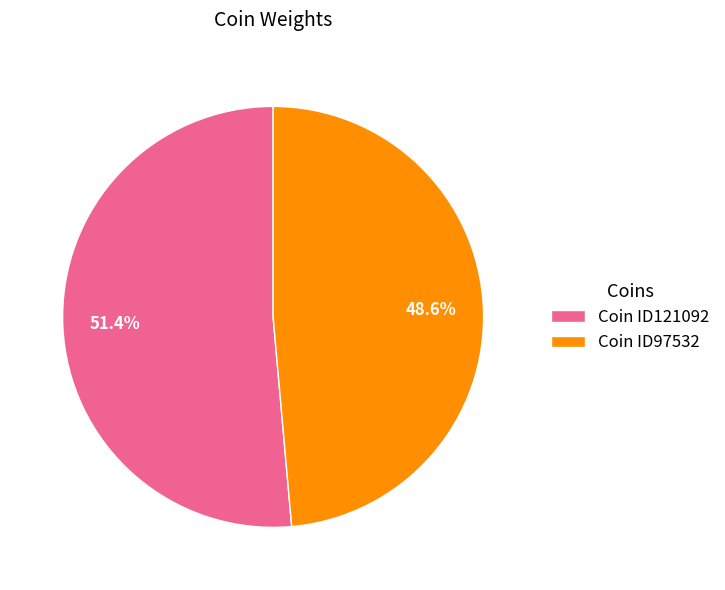

Which slice is the largest?

Coin ID121092